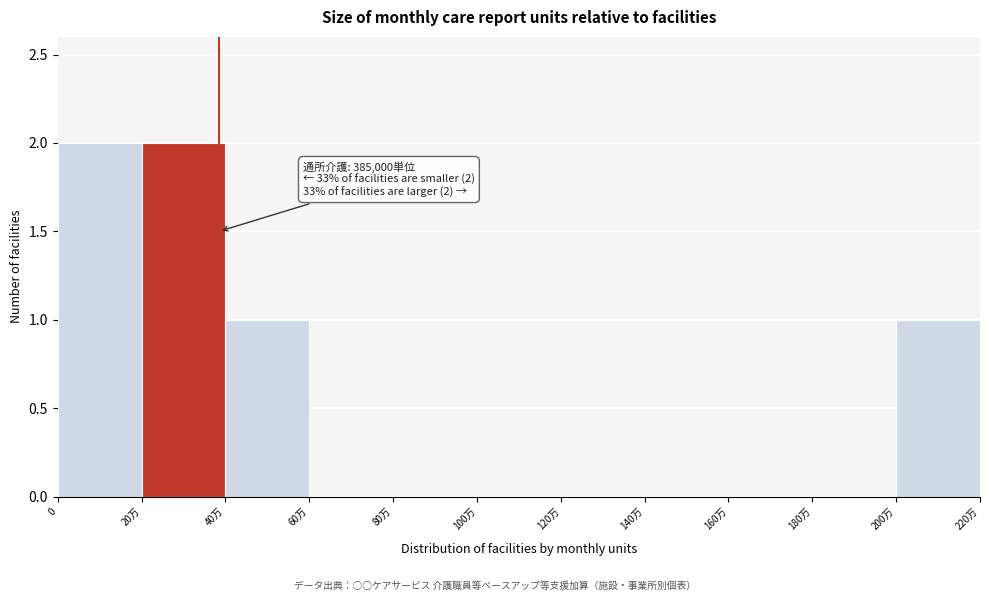

Reading left to right, transcribe all the data shown in this chart.

0=2	20万=2	40万=1	60万=0	80万=0	100万=0	120万=0	140万=0	160万=0	180万=0	200万=1